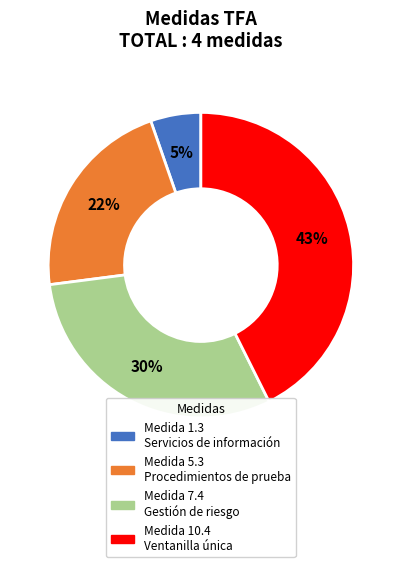

To the nearest percent, what is the average slice percentage?

25%